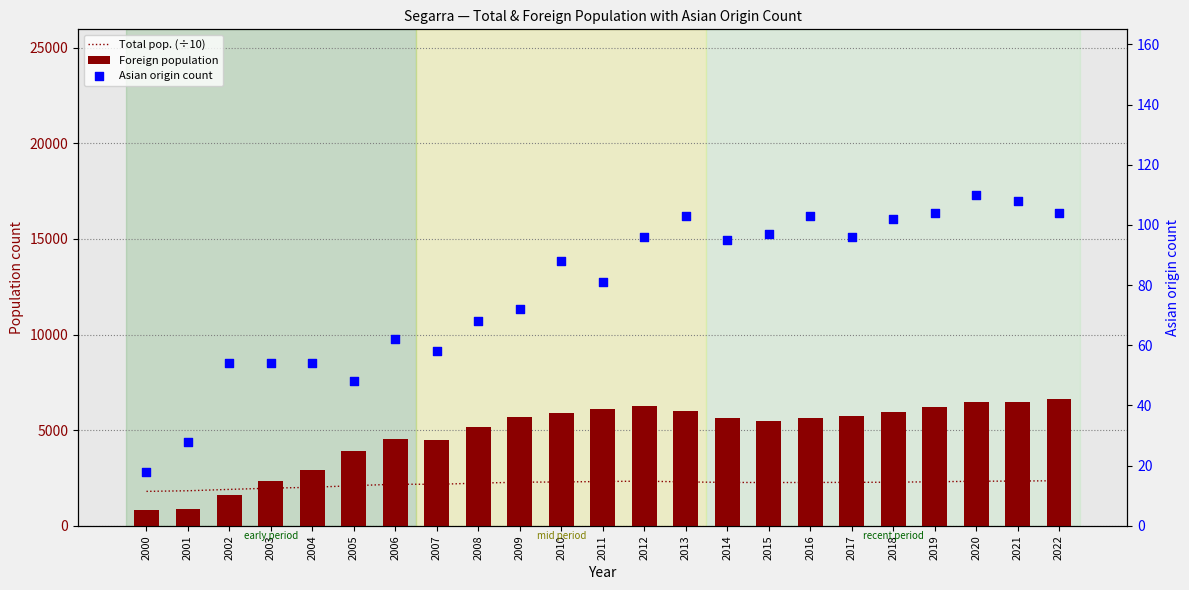

What are all the series names shown in the legend?

Total pop. (÷10), Foreign population, Asian origin count